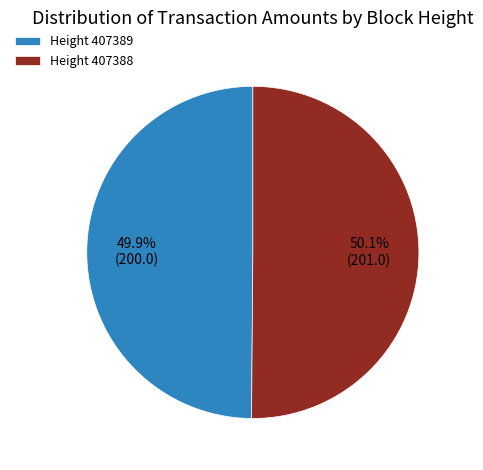

Does any single category account for the majority?

Yes